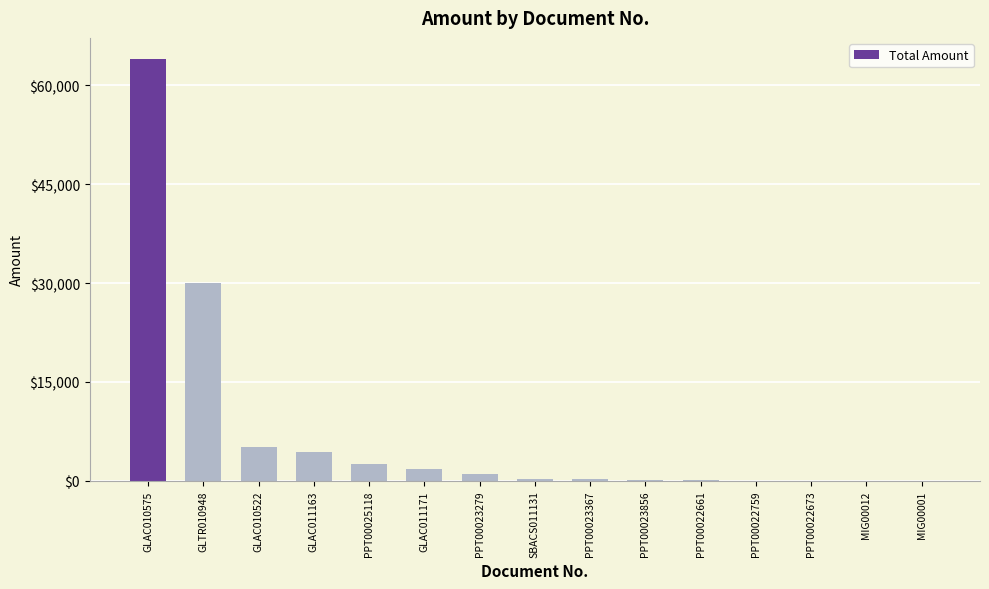

Approximately how many times larger is the value at GLTR010948 compared to PPT00025118?

12.0